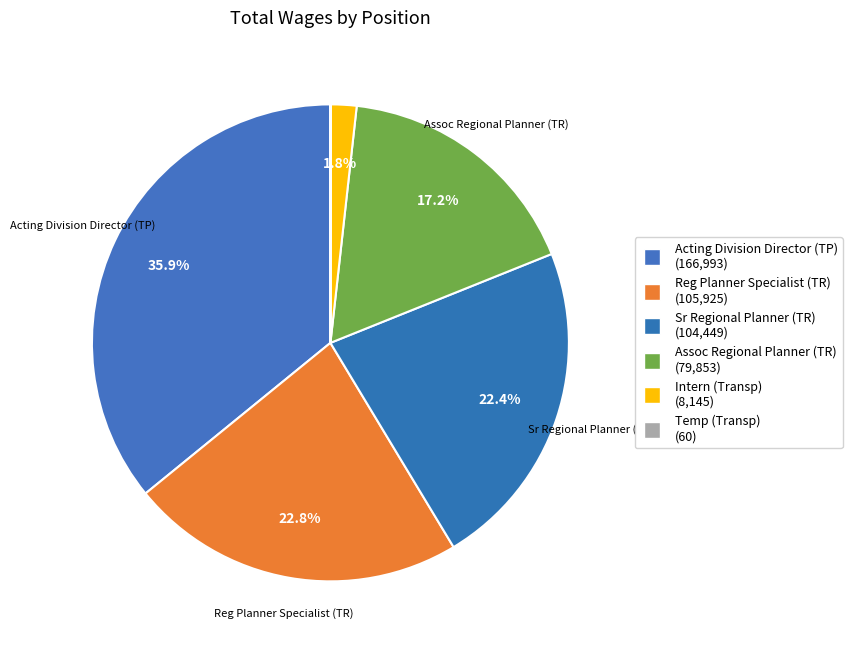

To the nearest percent, what percentage of the pie is Assoc Regional Planner (TR)?

17%